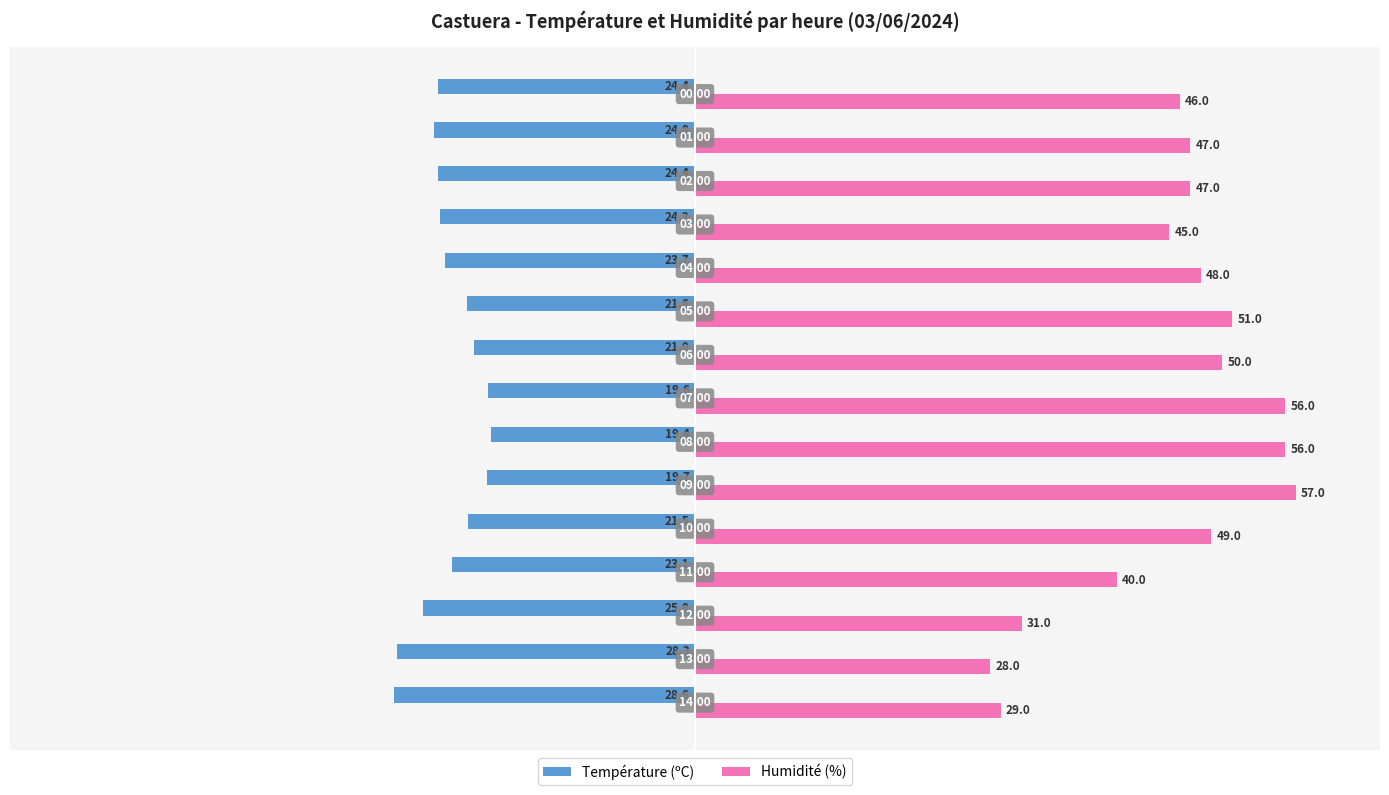

How many values in the Humidité (%) series are below 47?

6